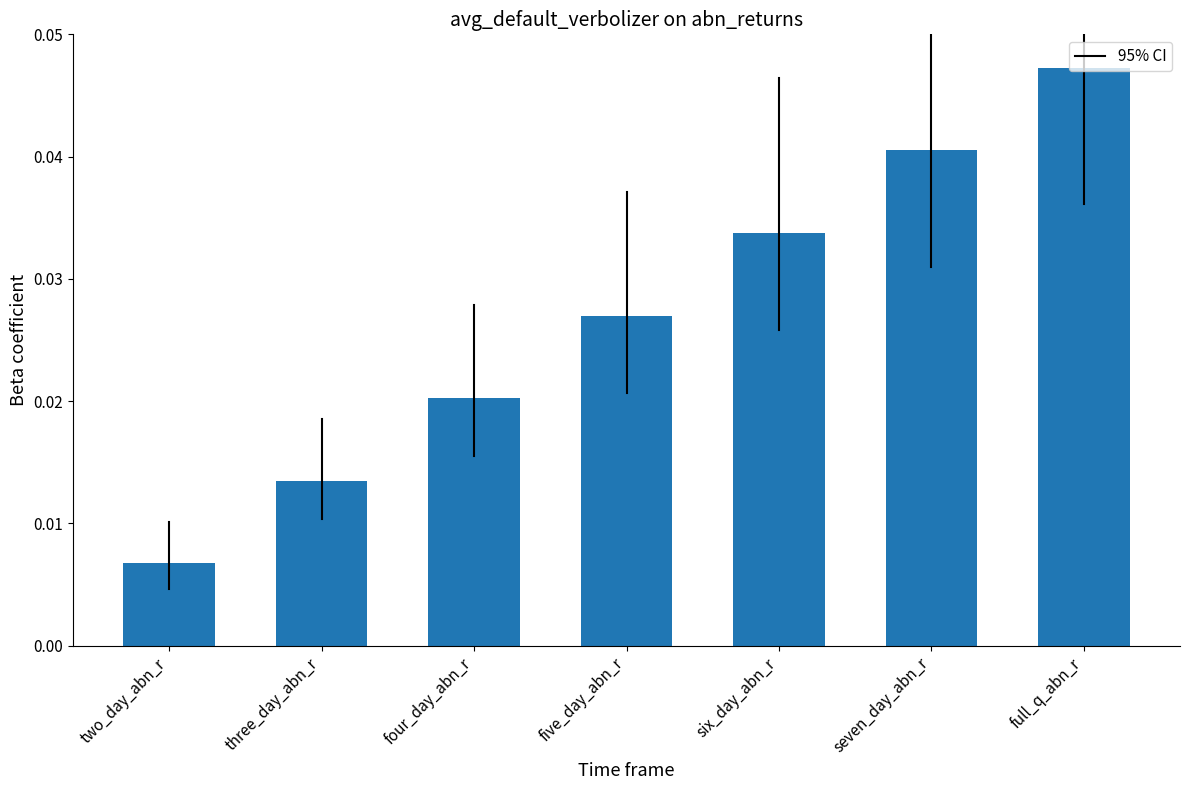

How many distinct data groups are displayed?

1